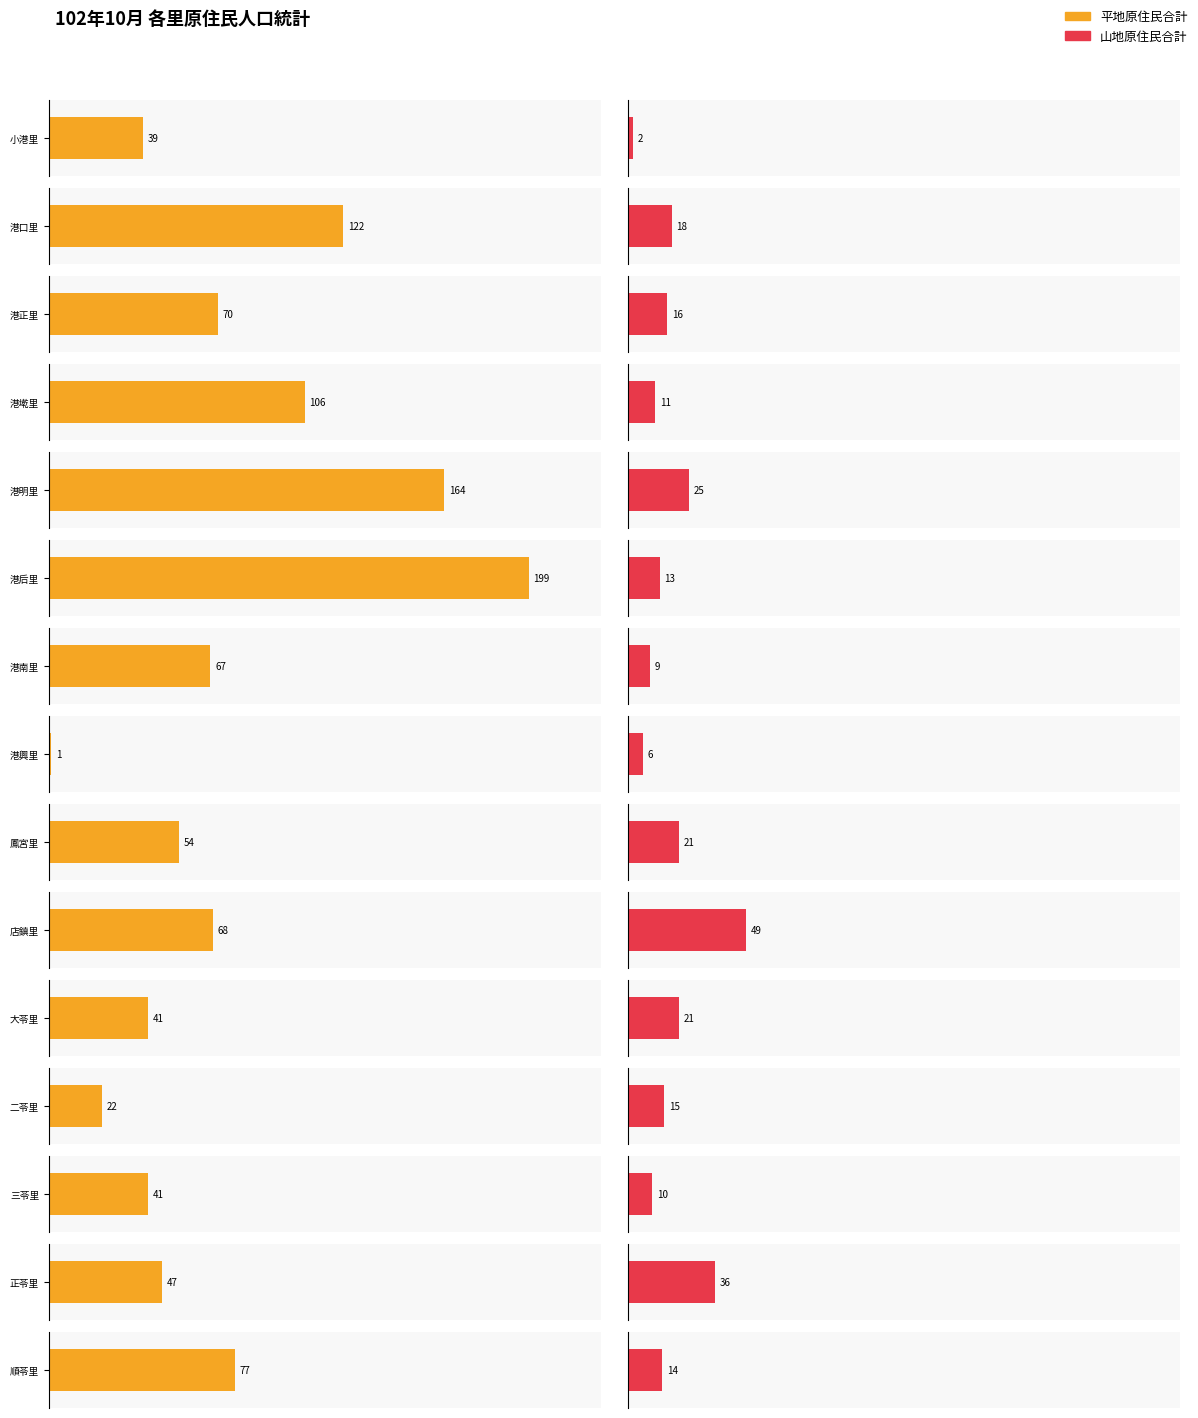

What is the difference between the maximum and minimum values in the 山地原住民合計 series?

47